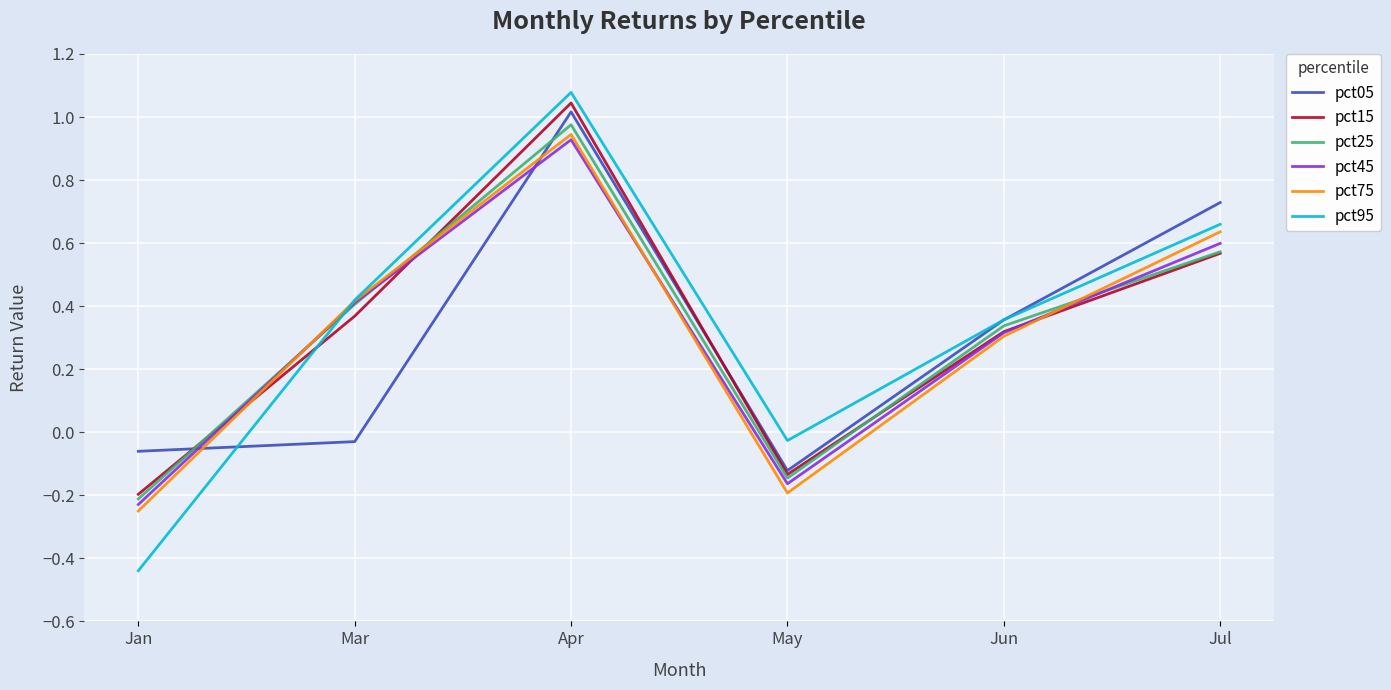

Which series has the largest range (max minus min)?

pct95